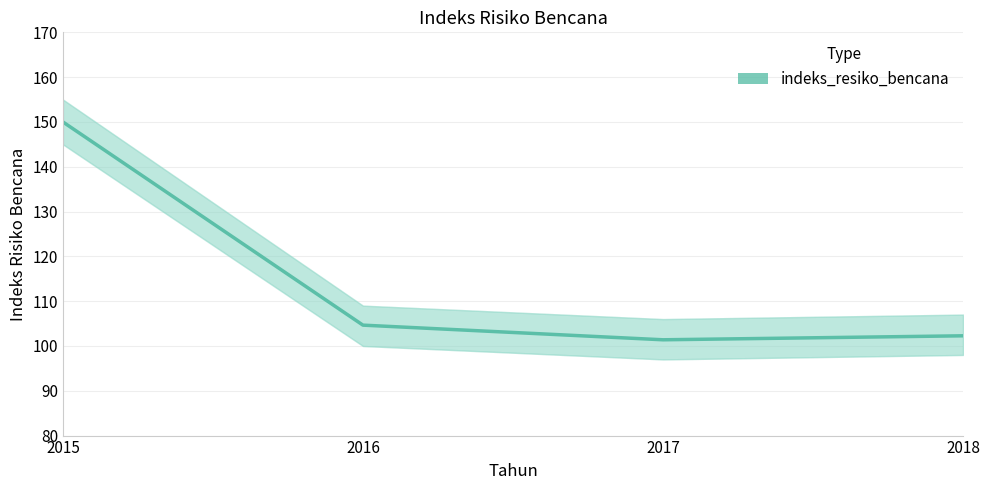

Is it true that the value at 2017 is 101.4?

True